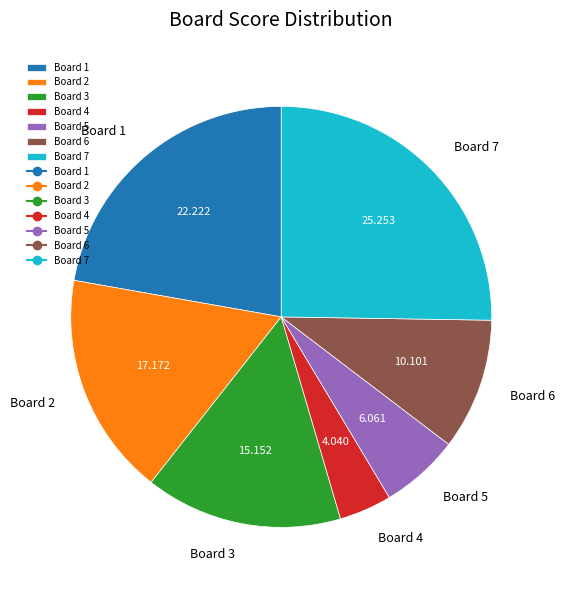

Combined, do Board 1 and Board 6 account for over 50%?

No